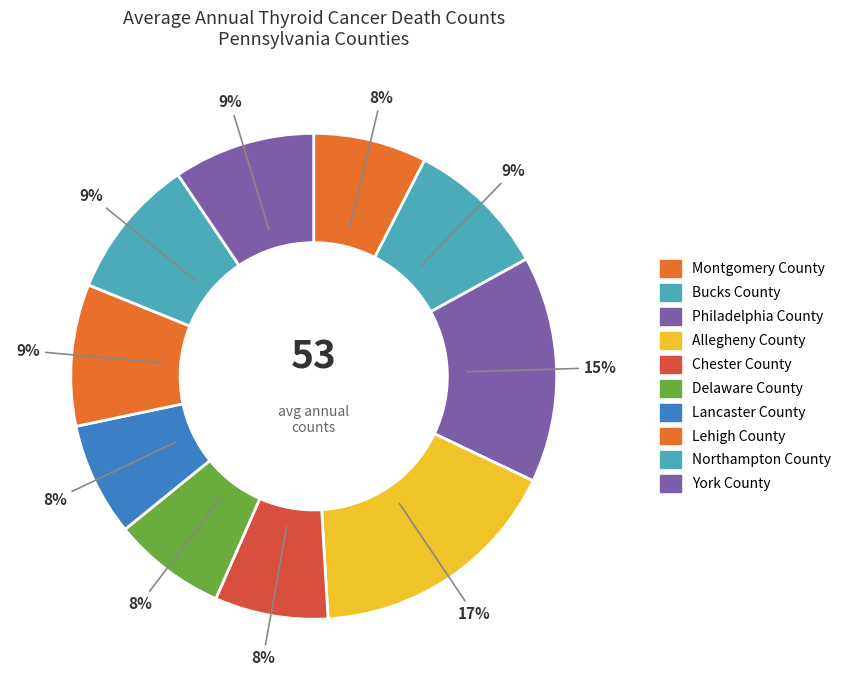

Between Philadelphia County and Bucks County, which is larger?

Philadelphia County